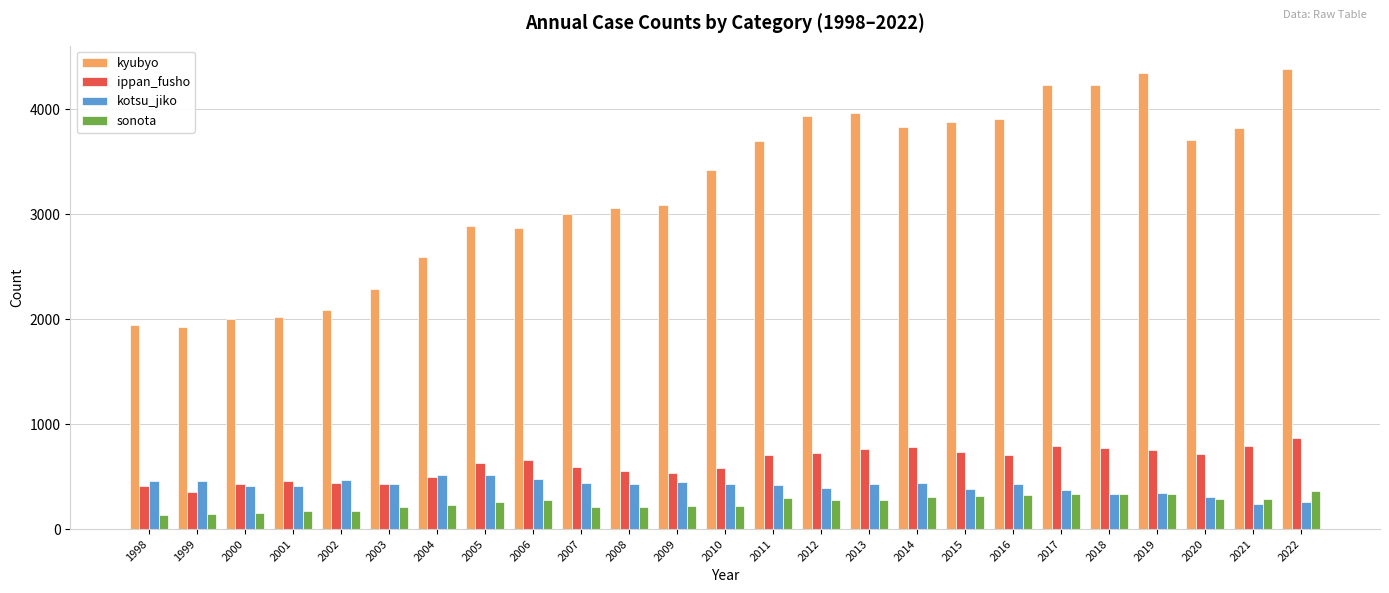

Which series has the widest spread of values?

kyubyo